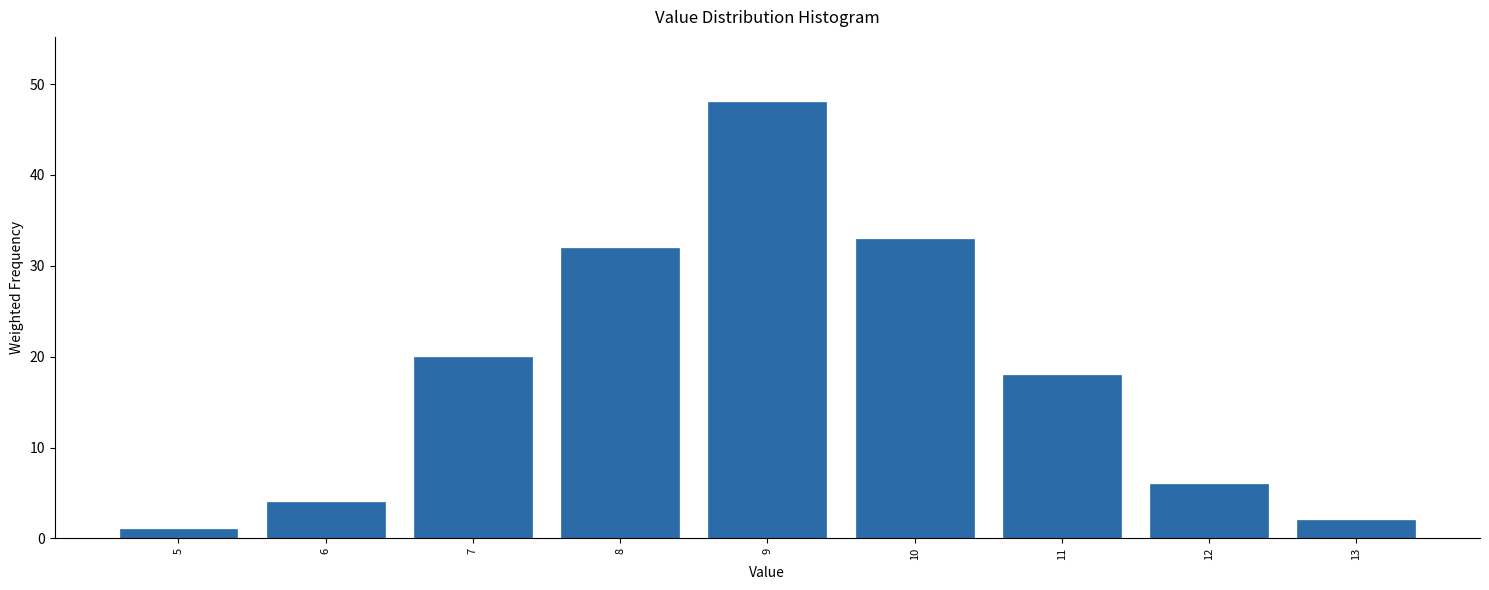

Reading left to right, what are all the values shown in this chart?

5=1	6=4	7=20	8=32	9=48	10=33	11=18	12=6	13=2